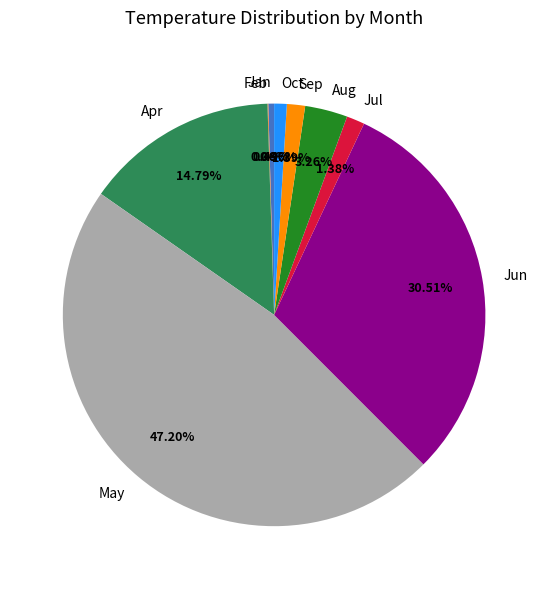

Combined, do Jul and Sep account for over 50%?

No